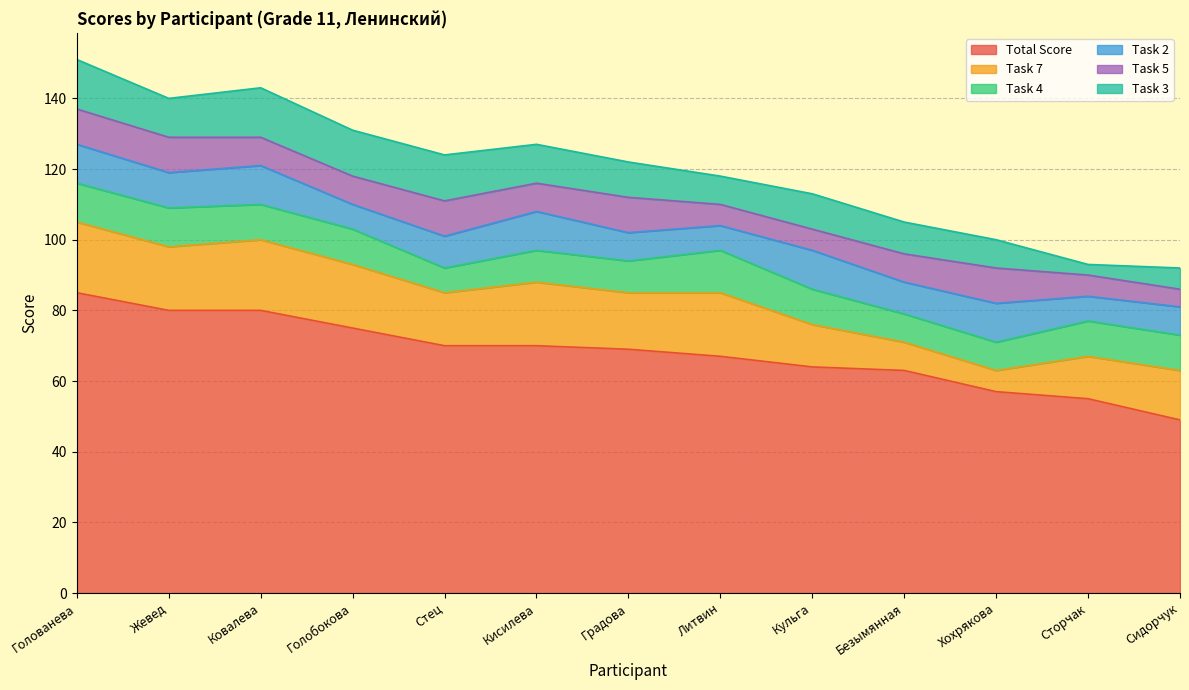

What is the highest value of the Task 3 series?

14